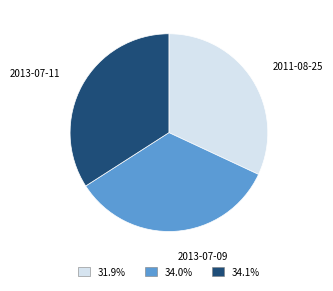

Is there any slice that represents more than half of the pie?

No